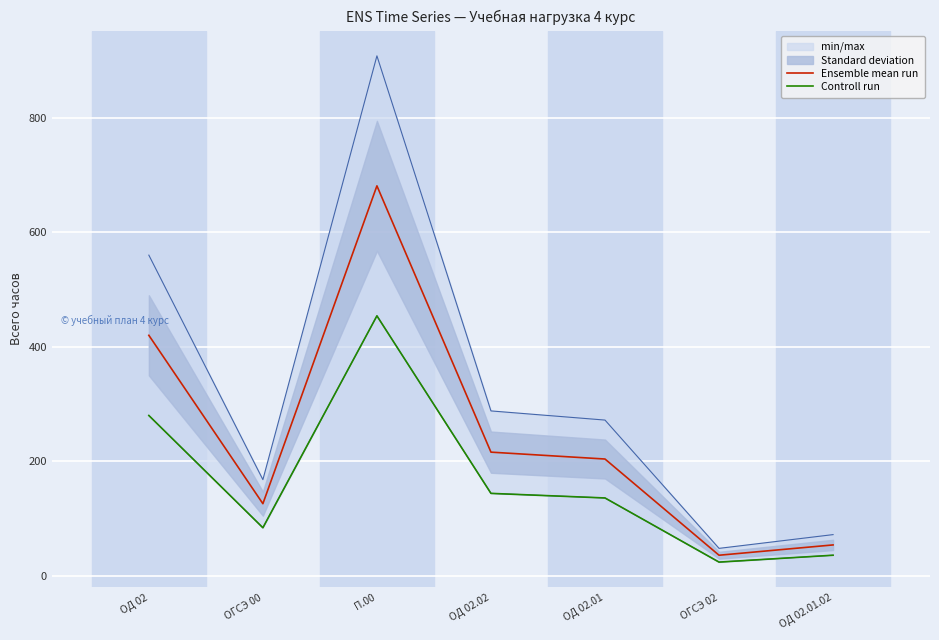

Which series changed the most between ОД 02 and ОД 02.01.02?

Ensemble mean run